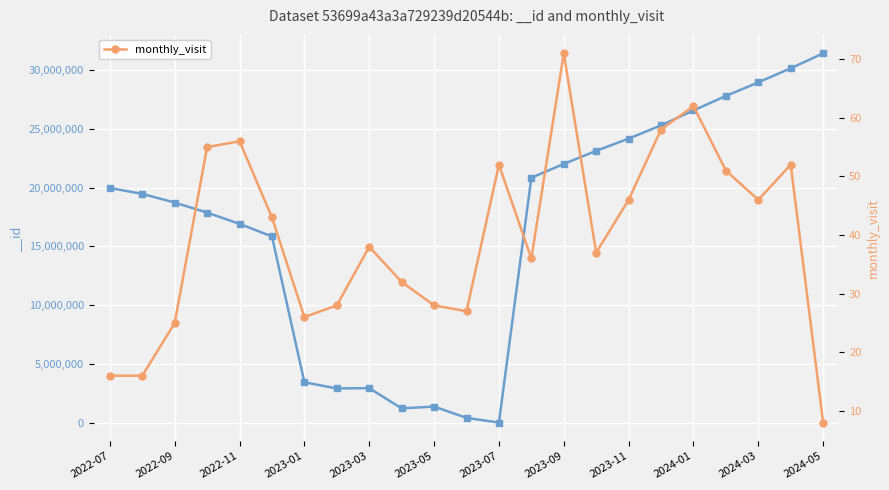

True or false: there are more than 1 points higher than both neighbors.

True